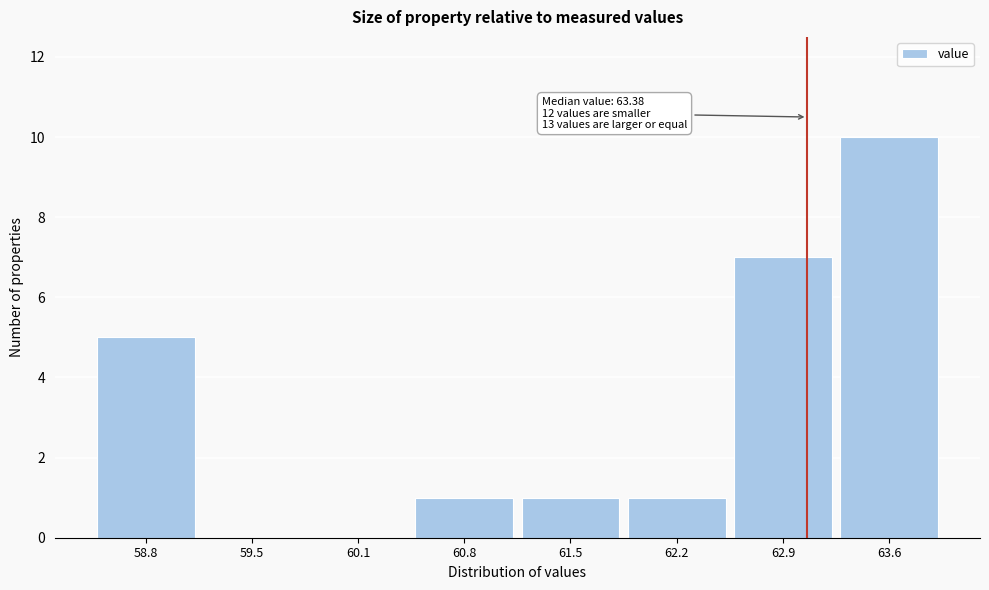

Reading right to left, what are all the values shown in this chart?

63.6=10	62.9=7	62.2=1	61.5=1	60.8=1	60.1=0	59.5=0	58.8=5